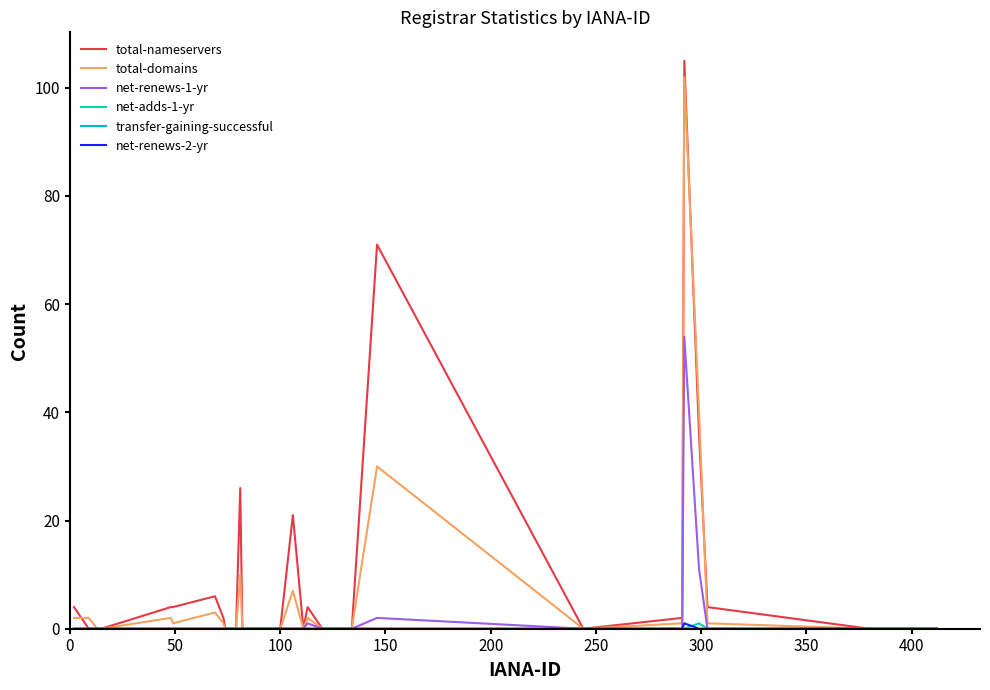

Which series has the widest spread of values?

total-nameservers